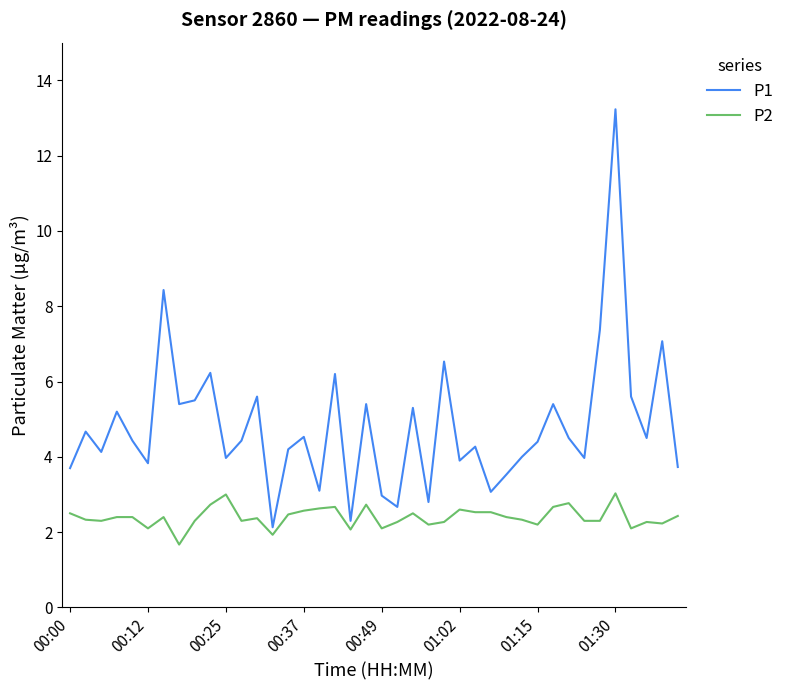

True or false: P2 has more than 2 points higher than both neighbors.

True